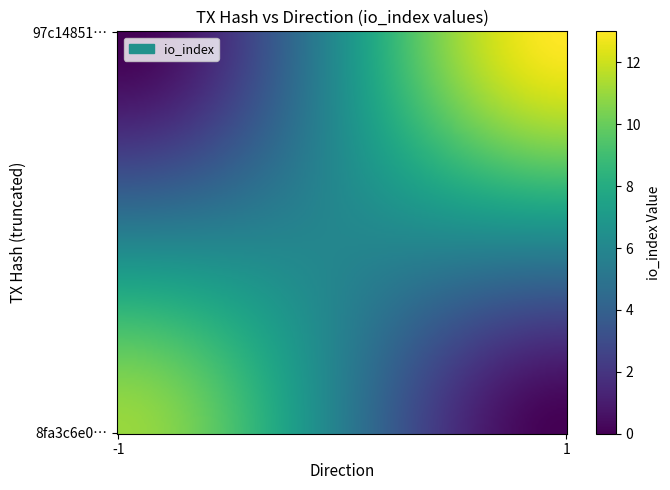

Reading left to right, extract all data points from this chart.

8fa3c6e028f4fec539009a36ada340547b78c54: direction=-1	io_index=11
97c148511efd4be3fb58c6736d10b1356f4c8e1: direction=1	io_index=13